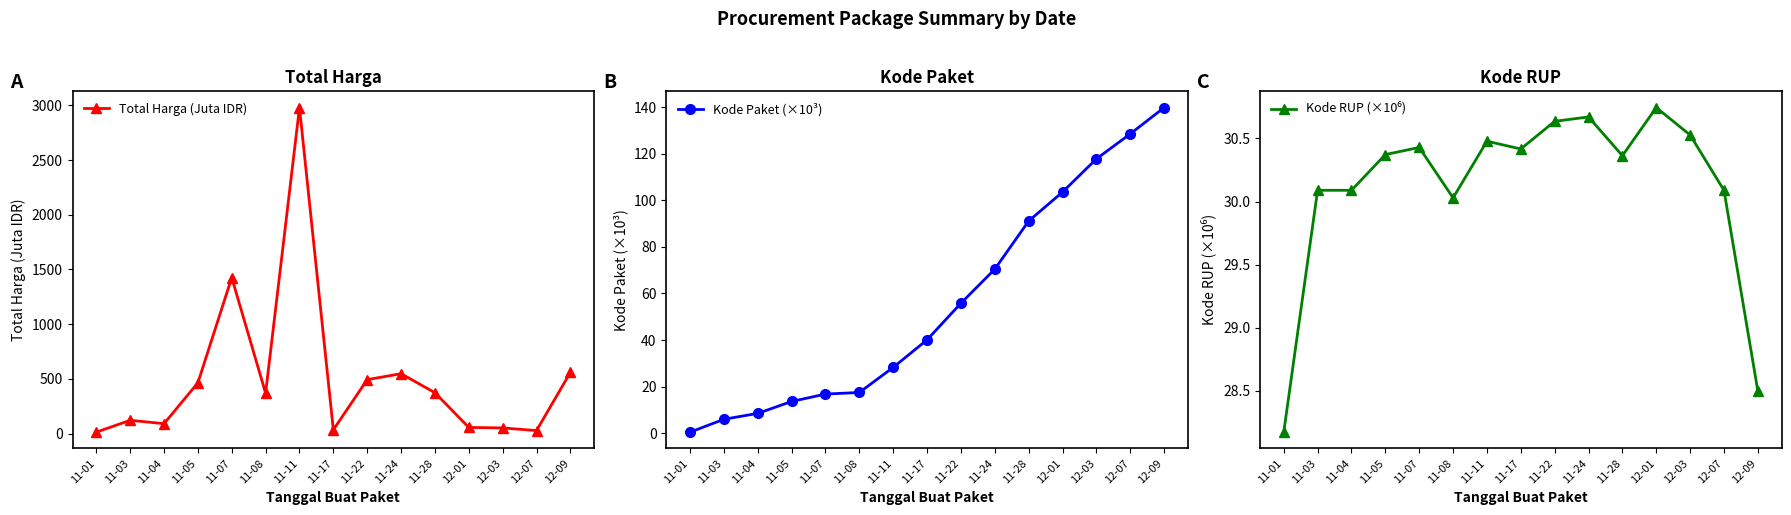

At which category is the sum across all series the highest?

11-11